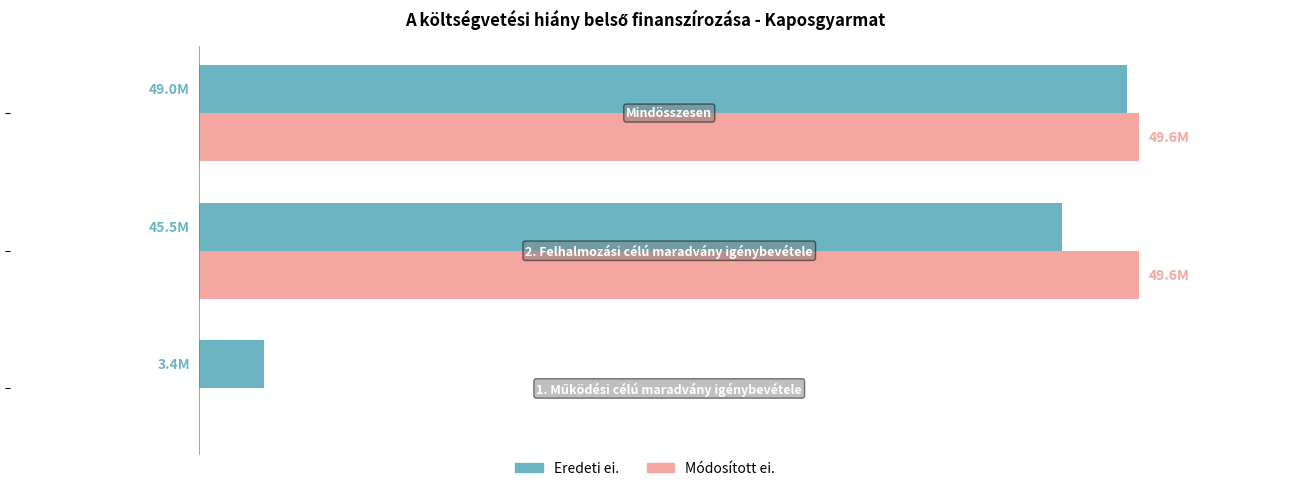

What are all the series names shown in the legend?

Eredeti ei., Módosított ei.